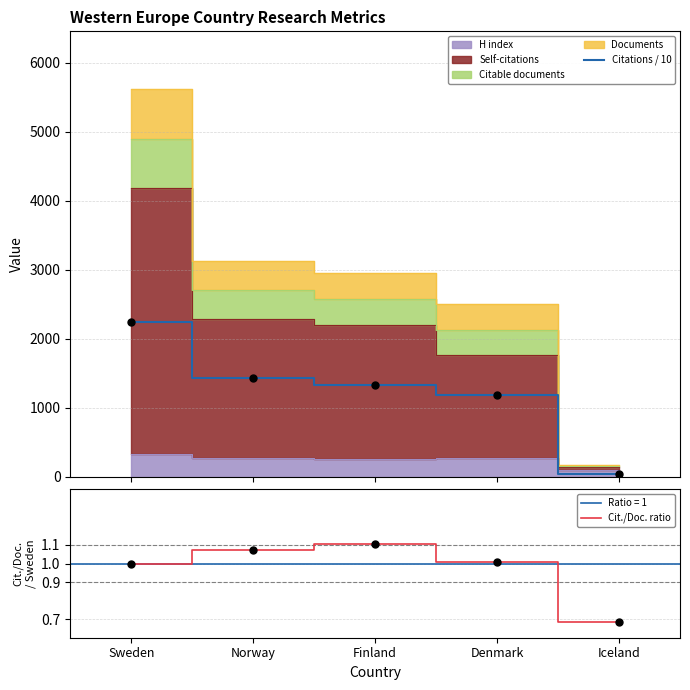

Between Sweden and Denmark, which is larger?

Sweden